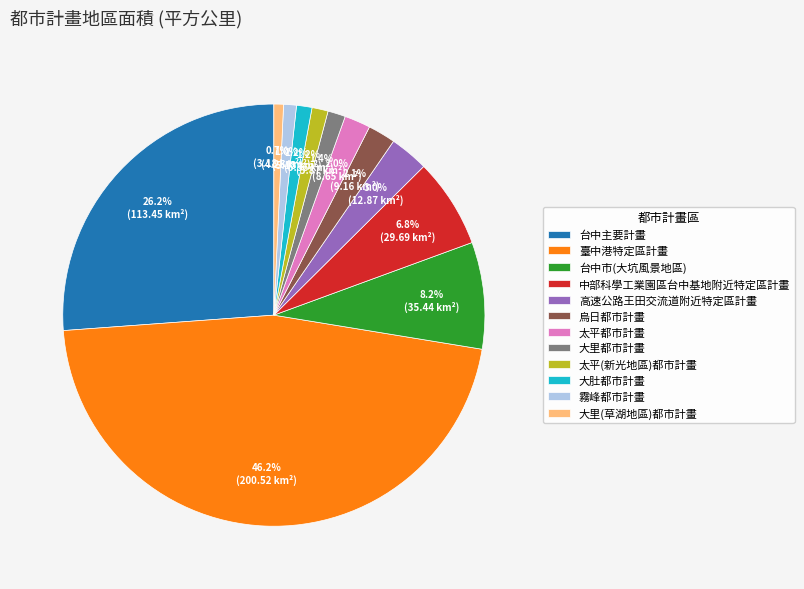

True or false: 太平(新光地區)都市計畫 accounts for 11% of the total.

False